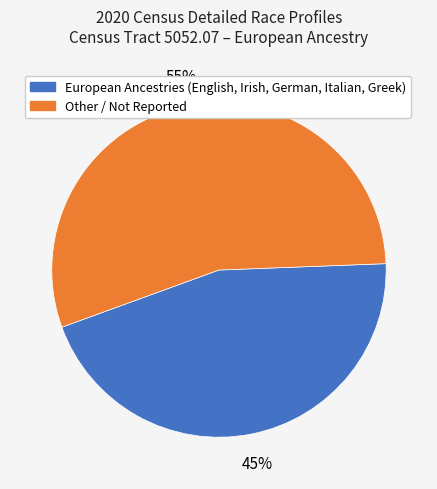

Between Other / Not Reported and European Ancestries (English, Irish, German, Italian, Greek), which is larger?

Other / Not Reported